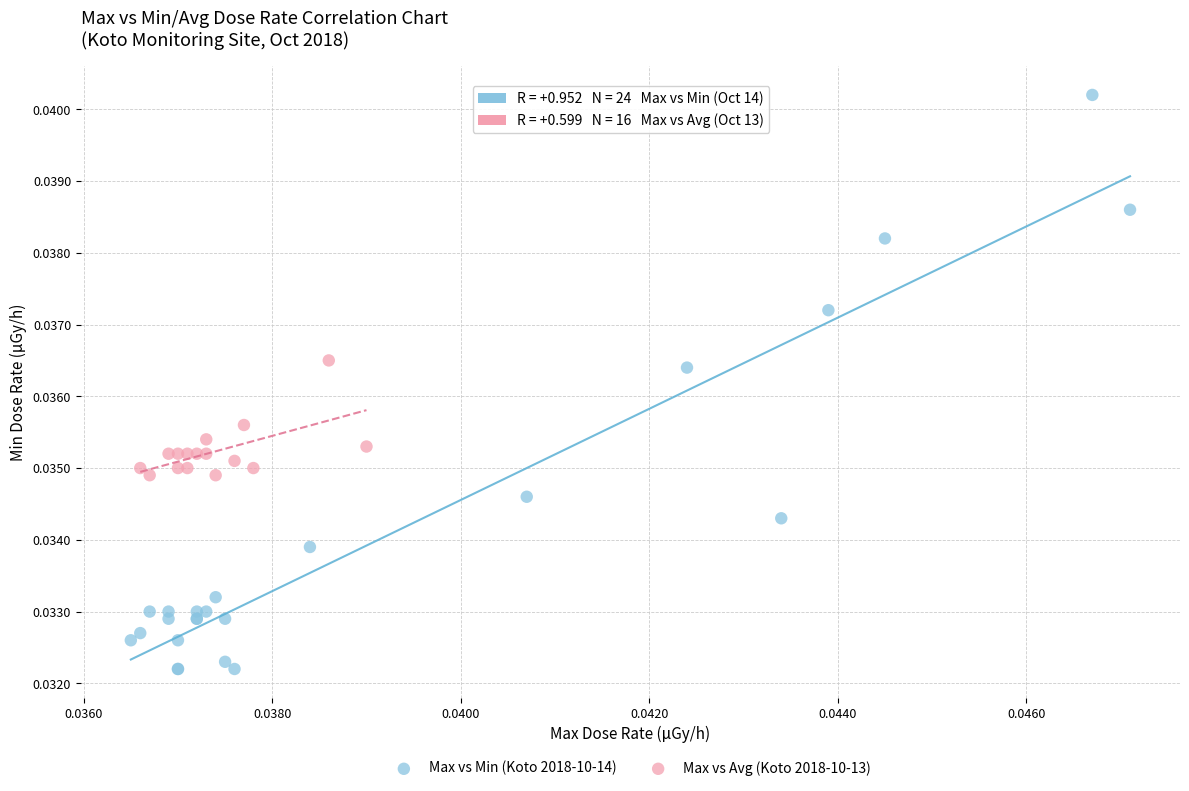

Which series reaches the minimum Y coordinate?

Max vs Min (Koto 2018-10-14)